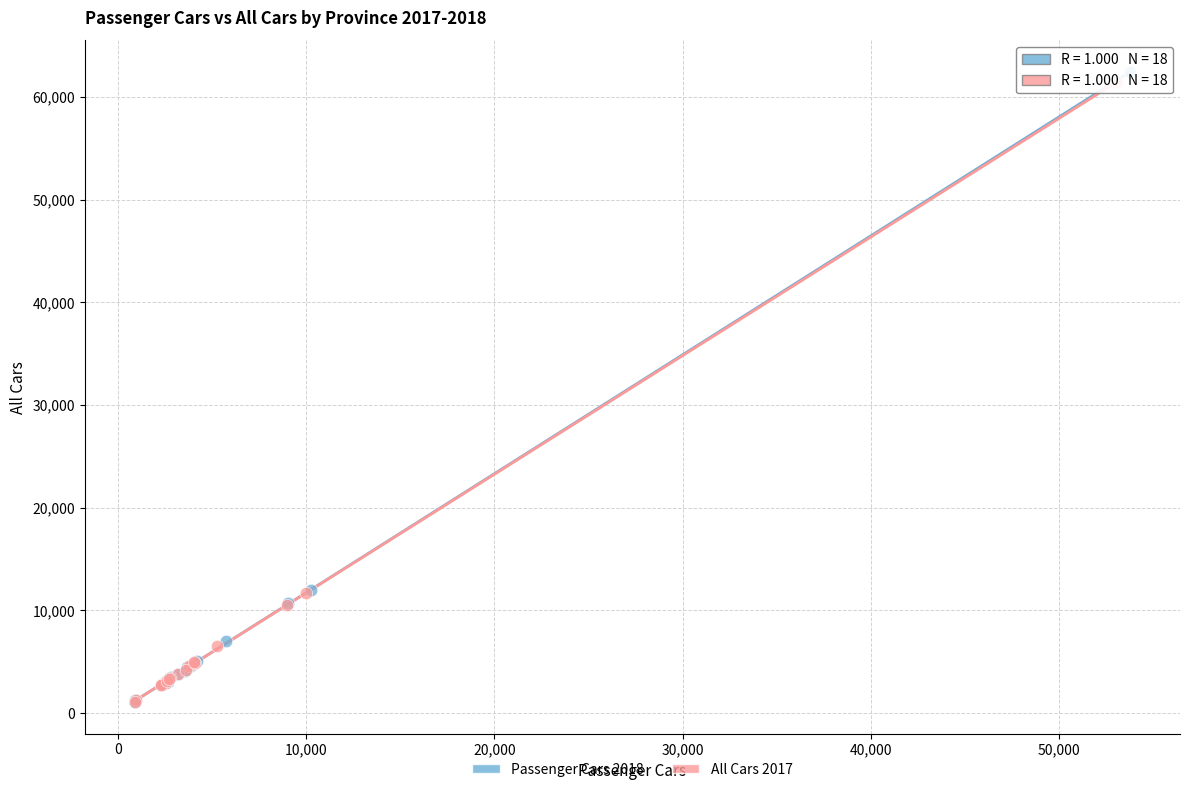

Which series has the widest spread of Y values?

Passenger Cars 2018